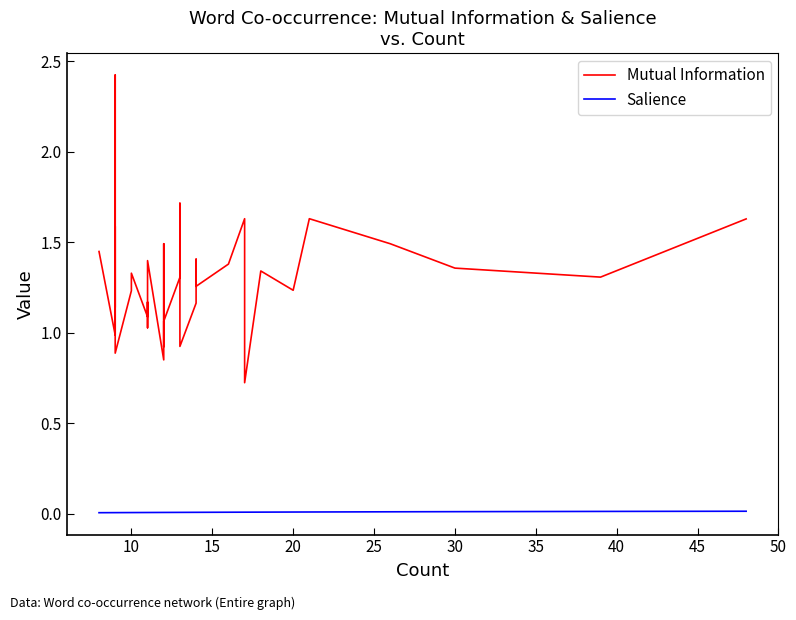

How many interior local valleys does the Mutual Information series have?

13